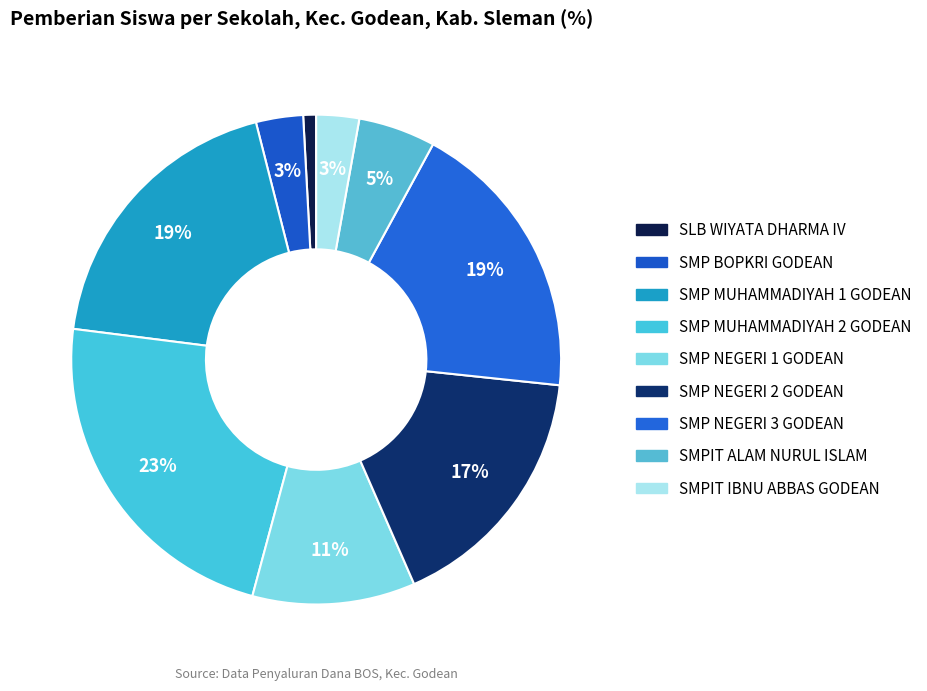

How many segments does this pie chart have?

9